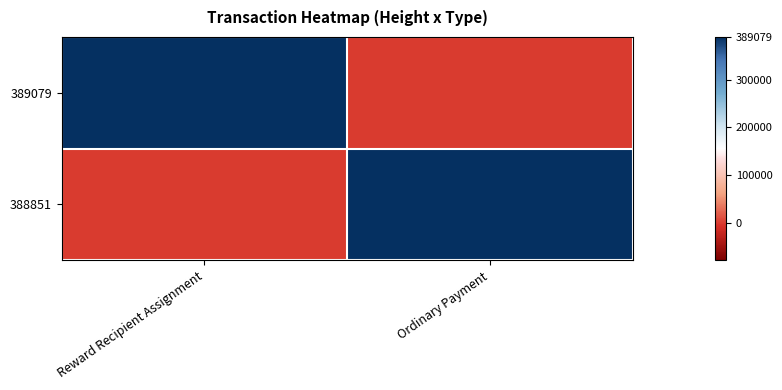

How many categories are shown in the chart?

2